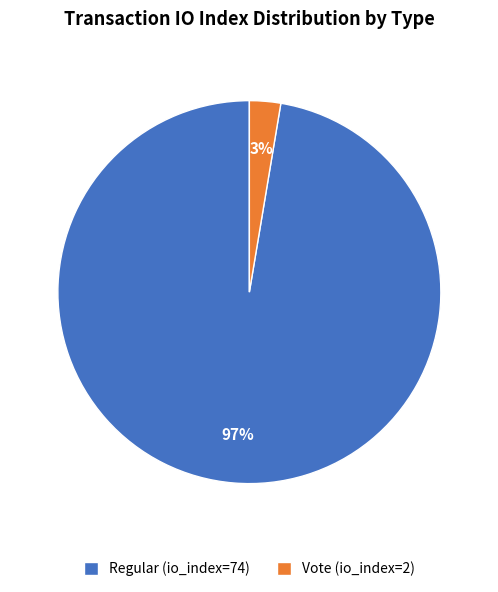

Do Regular (io_index=74) and Vote (io_index=2) together represent more than half of the pie?

Yes